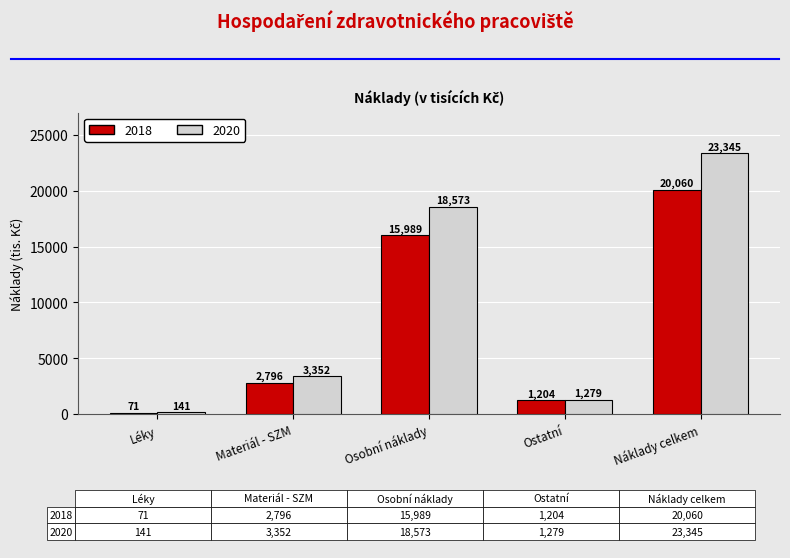

What is the sum of all 2018 values?

40120.0